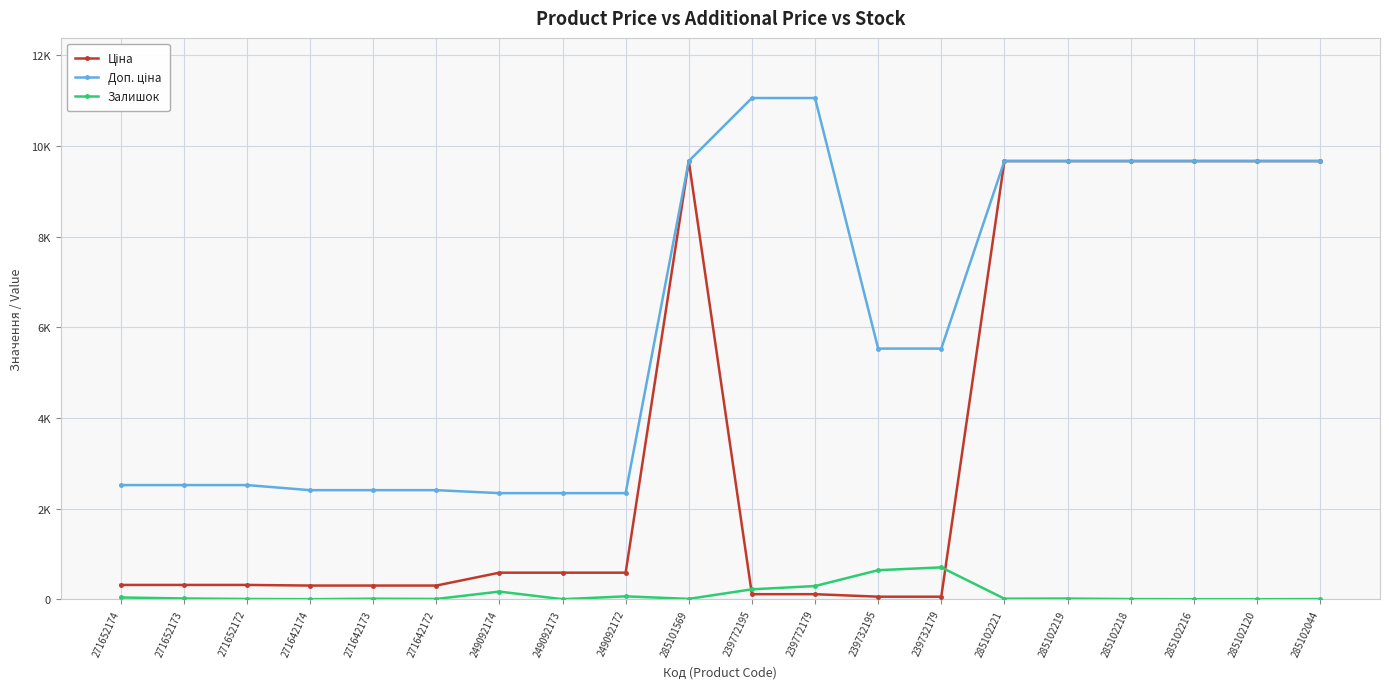

What is the total value across all series at 239732179?

6285.3